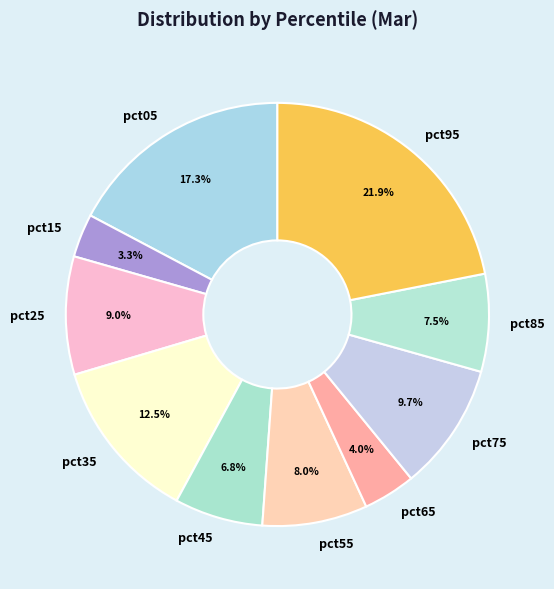

Which slice is the largest?

pct95